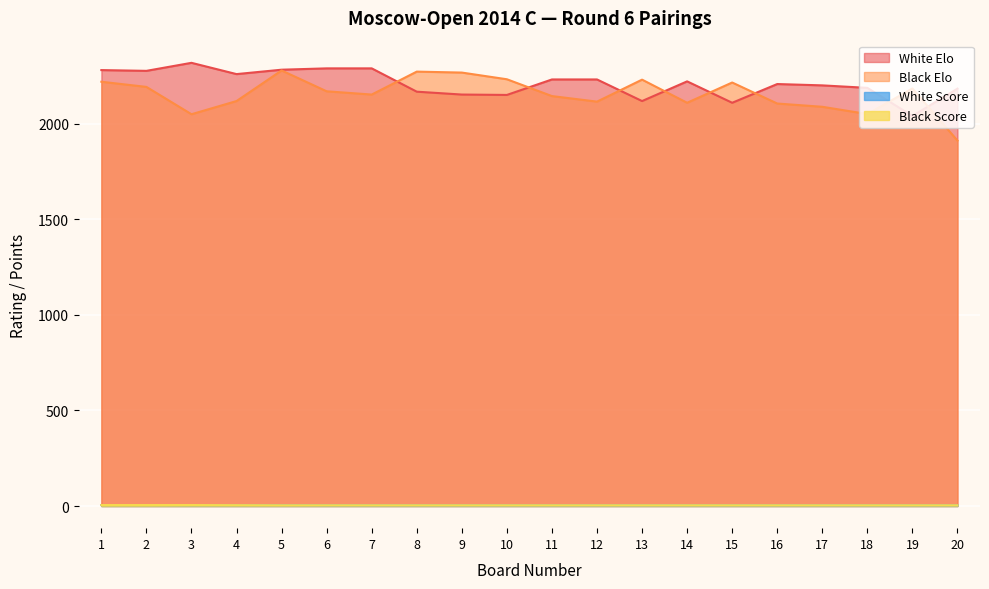

Is the value of Black Elo at 10 greater than the value of White Score at 19?

Yes